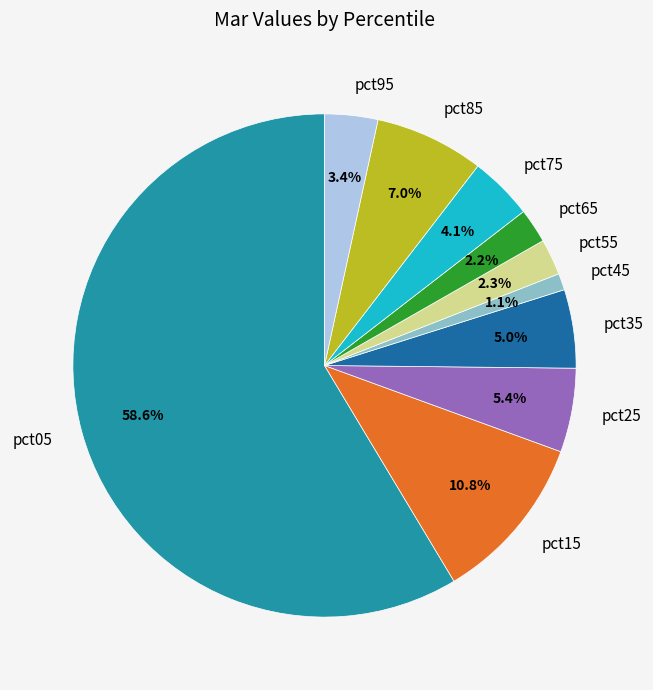

Is there any slice that represents more than half of the pie?

Yes